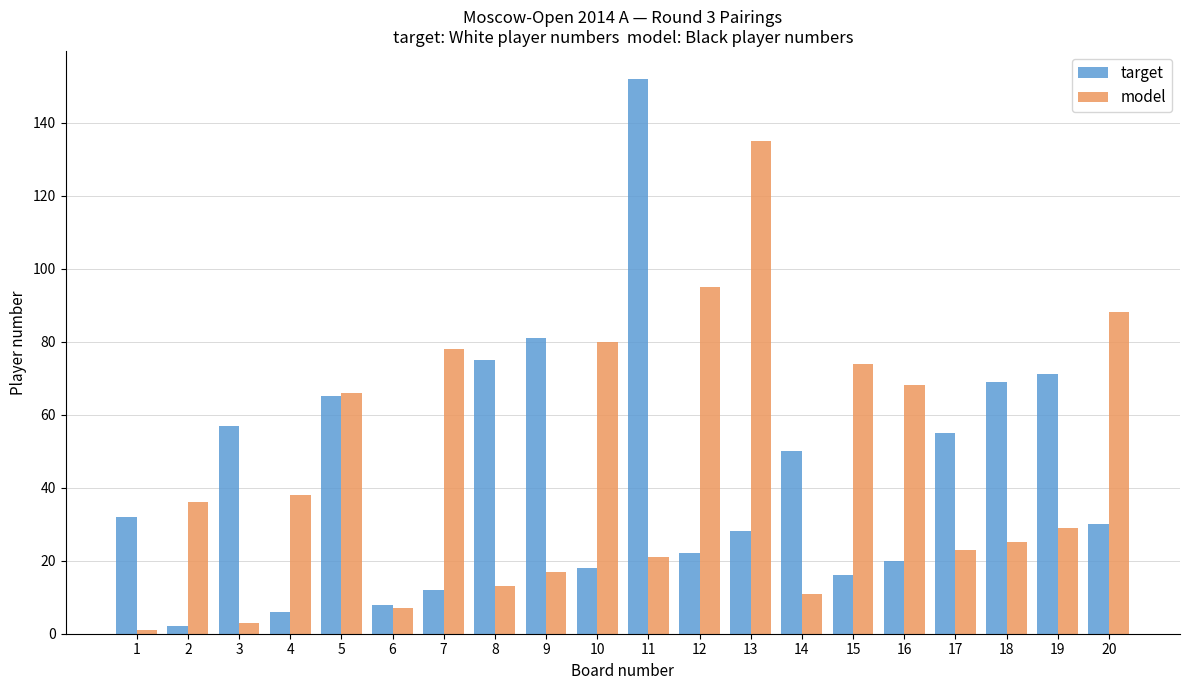

How many data points does each series have?

20